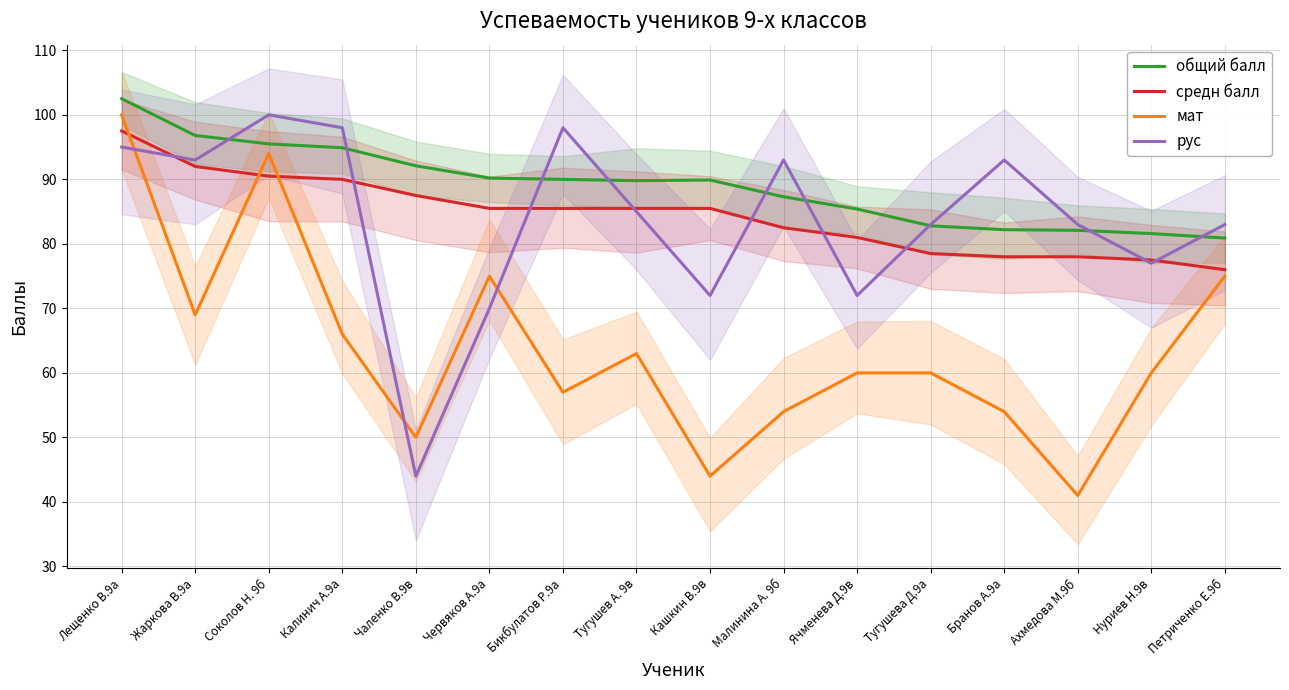

Reading left to right, transcribe all the data shown in this chart.

общий балл: Лещенко В.9а=102.5	Жаркова В.9а=96.8	Соколов Н. 9б=95.5	Калинич А.9а=94.9	Чаленко В.9в=92.1	Червяков А.9а=90.2	Бикбулатов Р.9а=90.0	Тугушев А. 9в=89.8	Кашкин В.9в=89.9	Малинина А. 9б=87.3	Ячменева Д.9в=85.4	Тугушева Д.9а=82.8	Бранов А.9а=82.2	Ахмедова М.9б=82.1	Нуриев Н.9в=81.6	Петриченко Е.9б=80.9
средн балл: Лещенко В.9а=97.5	Жаркова В.9а=92.0	Соколов Н. 9б=90.5	Калинич А.9а=90.0	Чаленко В.9в=87.5	Червяков А.9а=85.5	Бикбулатов Р.9а=85.5	Тугушев А. 9в=85.5	Кашкин В.9в=85.5	Малинина А. 9б=82.5	Ячменева Д.9в=81.0	Тугушева Д.9а=78.5	Бранов А.9а=78.0	Ахмедова М.9б=78.0	Нуриев Н.9в=77.5	Петриченко Е.9б=76.0
мат: Лещенко В.9а=100.0	Жаркова В.9а=69.0	Соколов Н. 9б=94.0	Калинич А.9а=66.0	Чаленко В.9в=50.0	Червяков А.9а=75.0	Бикбулатов Р.9а=57.0	Тугушев А. 9в=63.0	Кашкин В.9в=44.0	Малинина А. 9б=54.0	Ячменева Д.9в=60.0	Тугушева Д.9а=60.0	Бранов А.9а=54.0	Ахмедова М.9б=41.0	Нуриев Н.9в=60.0	Петриченко Е.9б=75.0
рус: Лещенко В.9а=95.0	Жаркова В.9а=93.0	Соколов Н. 9б=100.0	Калинич А.9а=98.0	Чаленко В.9в=44.0	Червяков А.9а=70.0	Бикбулатов Р.9а=98.0	Тугушев А. 9в=85.0	Кашкин В.9в=72.0	Малинина А. 9б=93.0	Ячменева Д.9в=72.0	Тугушева Д.9а=83.0	Бранов А.9а=93.0	Ахмедова М.9б=83.0	Нуриев Н.9в=77.0	Петриченко Е.9б=83.0